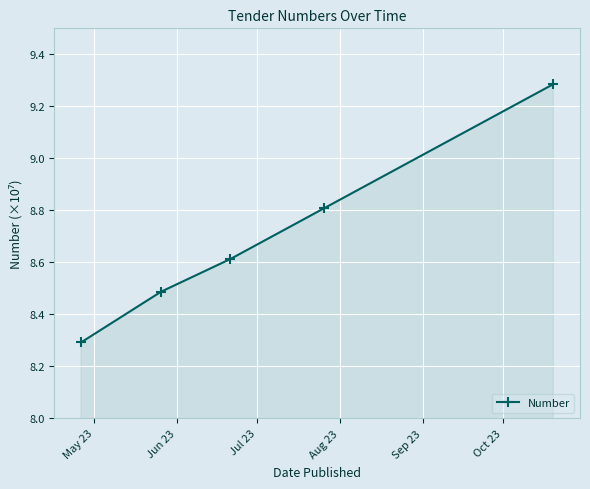

Reading left to right, list all the values displayed in this chart.

8.3	8.5	8.6	8.8	9.3